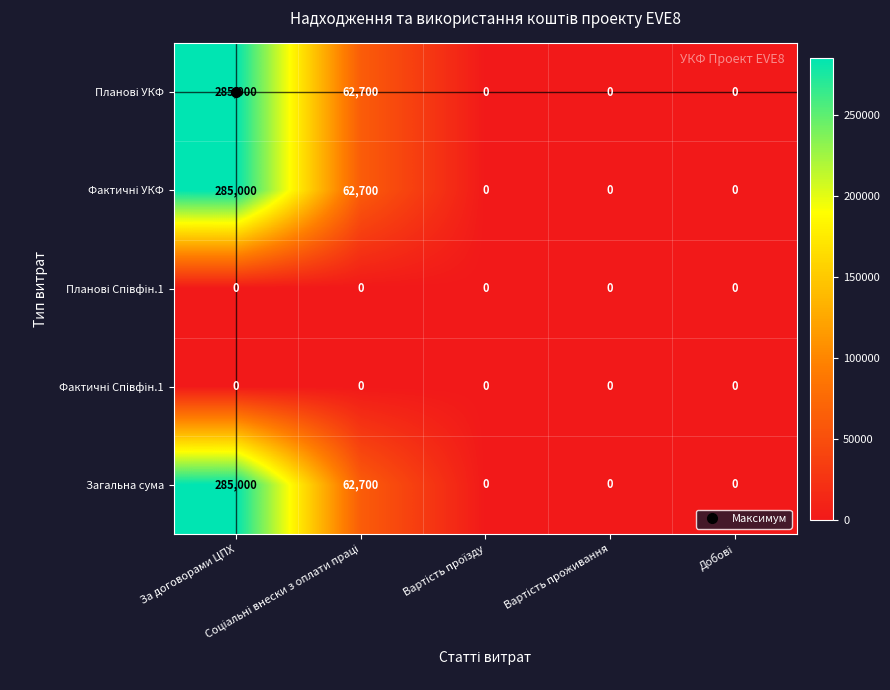

What is the maximum value shown in the chart?

285000